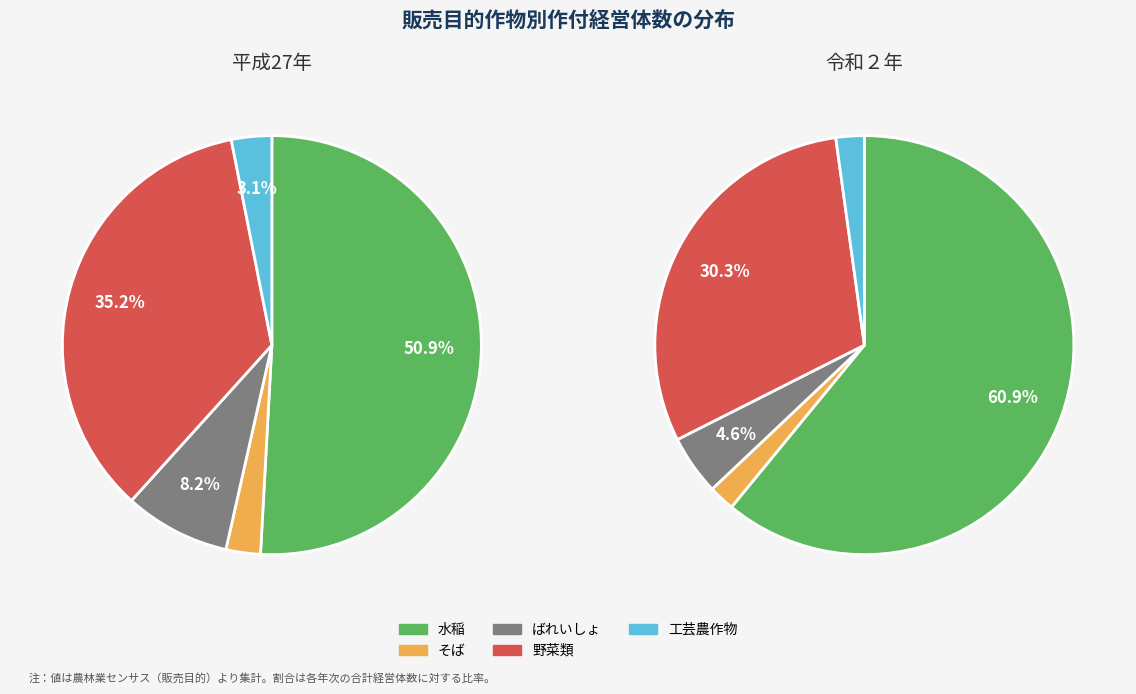

What is the total percentage of 平成27年 and 令和２年?

100.0%